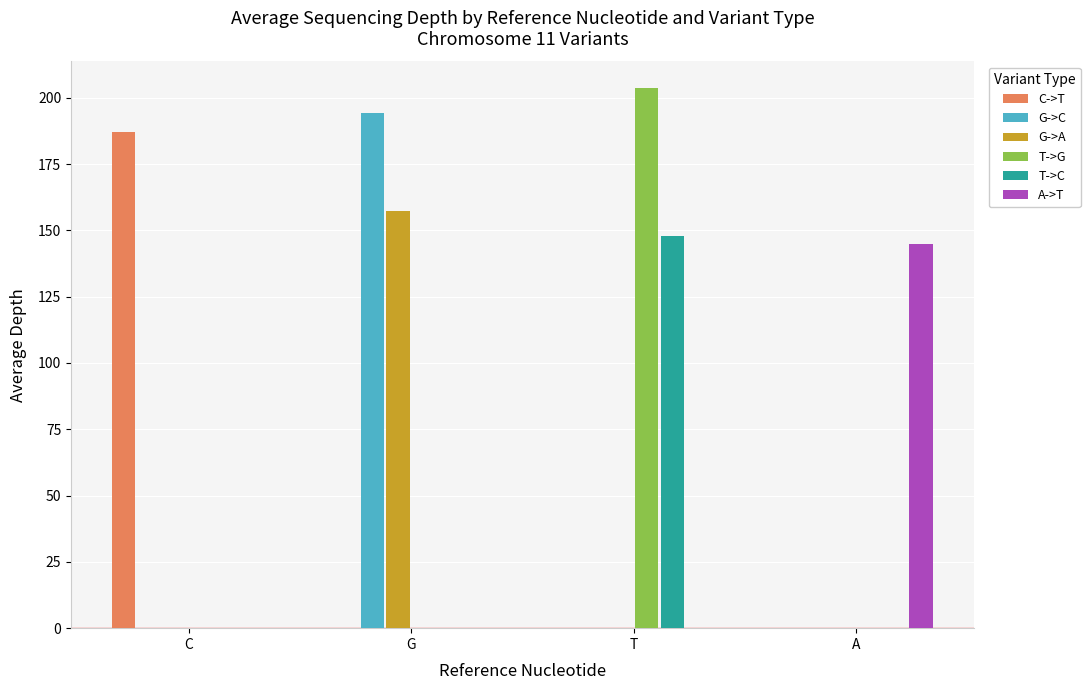

Which series has the widest spread of values?

T->G